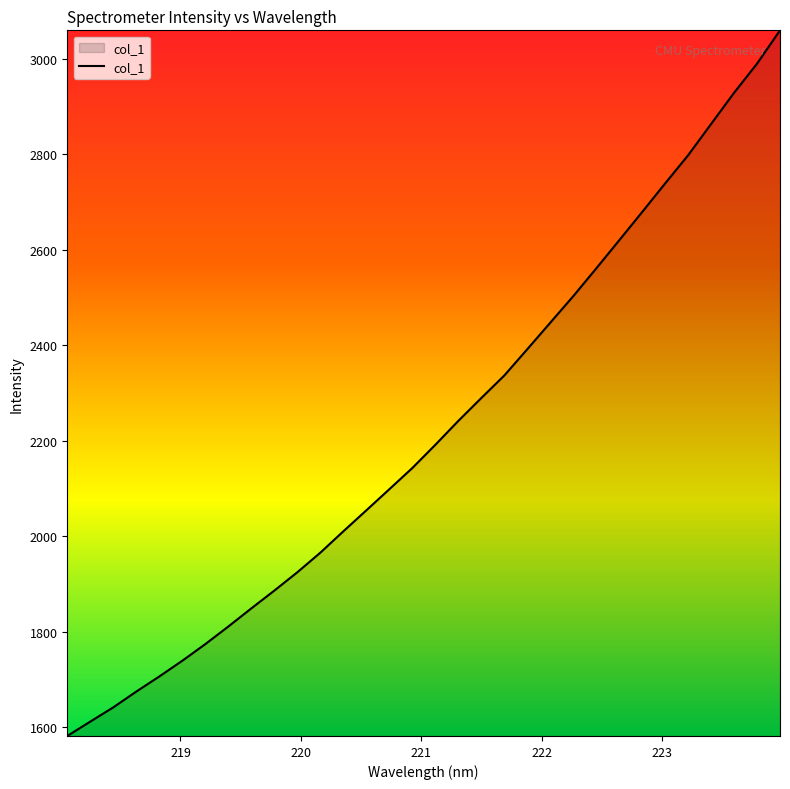

What is the difference between the maximum and minimum values?

1477.5